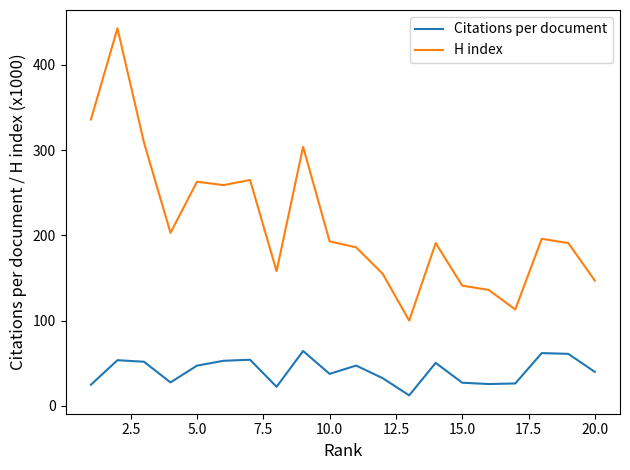

What is the difference between the maximum and minimum values in the Citations per document series?

52.1